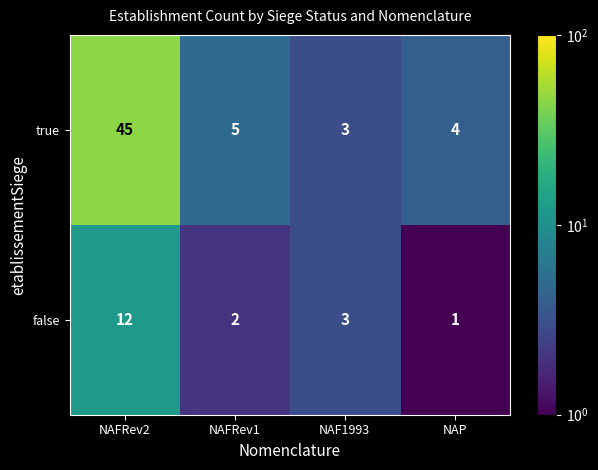

What is the difference between the highest and lowest values at NAFRev1?

3